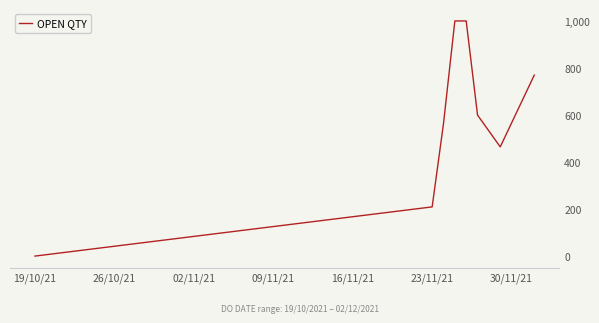

How many interior local valleys (lower than both neighbors) does the data have?

1